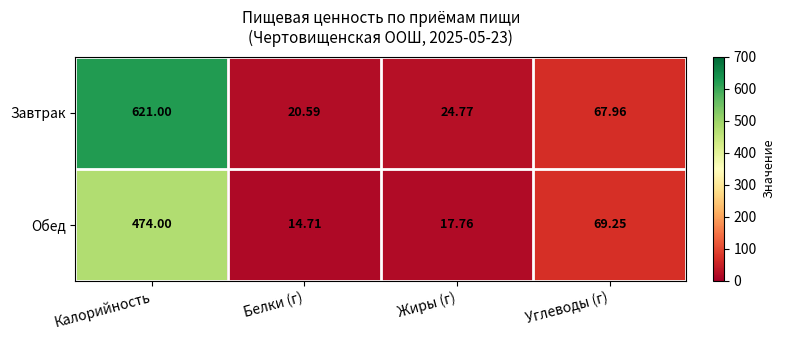

Is the value of Обед at Калорийность greater than the value of Завтрак at Жиры (г)?

Yes